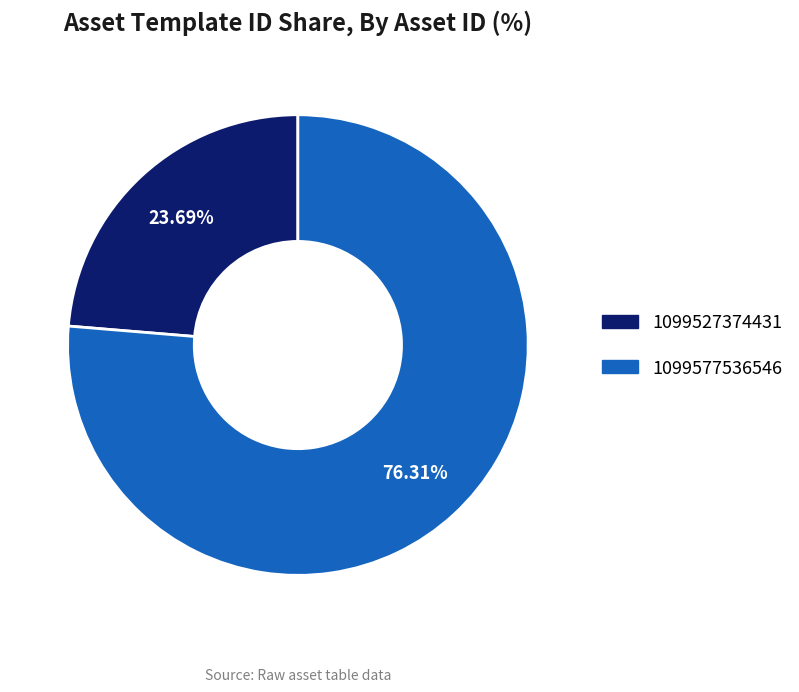

What percentage is the 1099527374431 slice, to the nearest percent?

24%